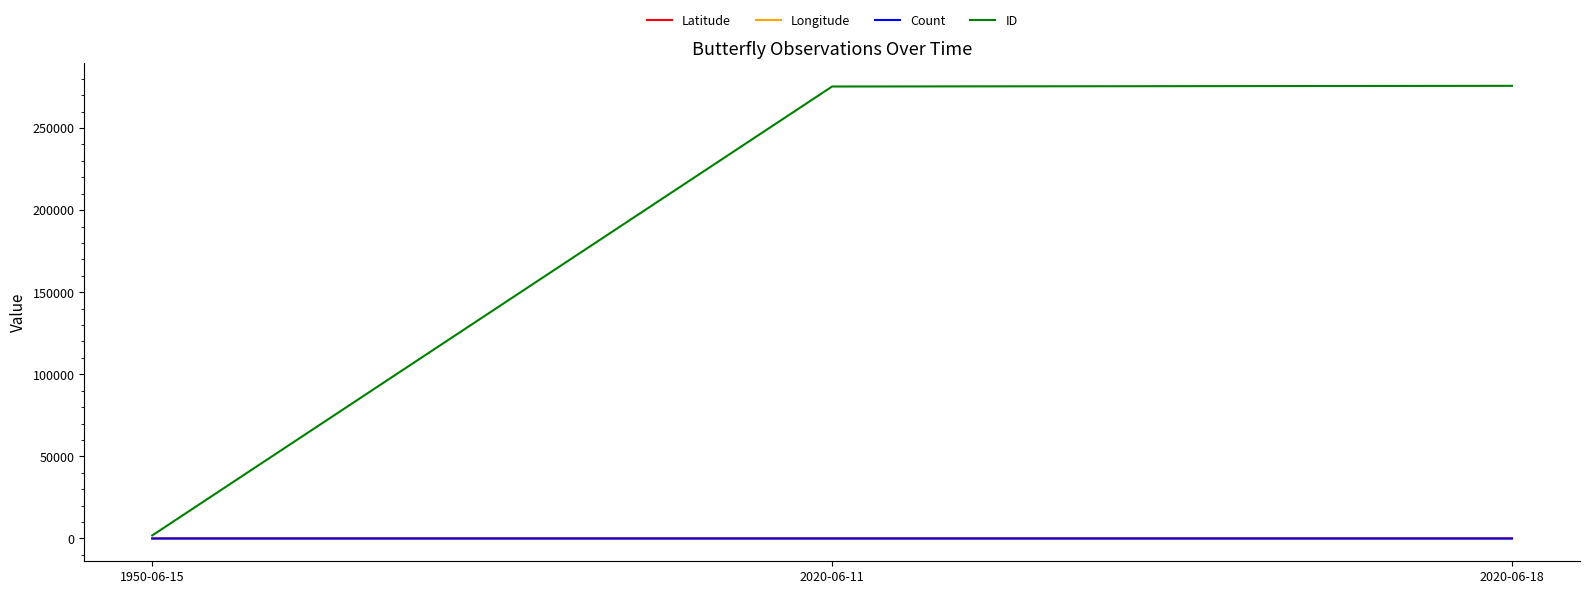

What is the sum of the Count values at 2020-06-11 and 1950-06-15?

6.0